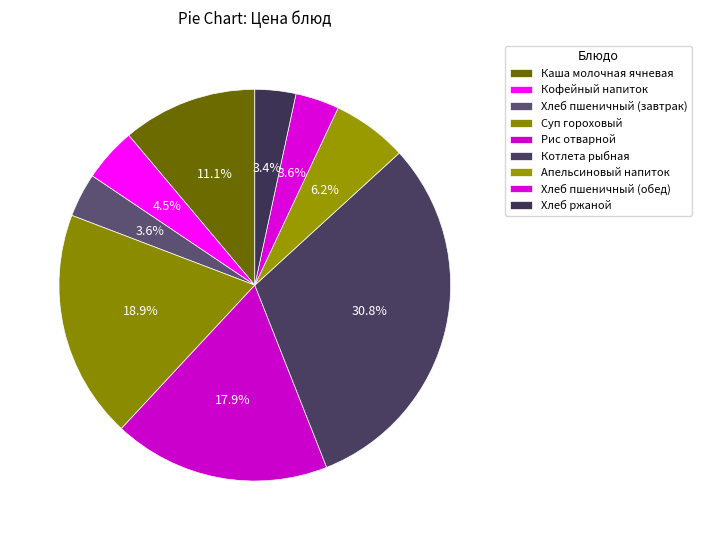

What is the smallest slice in the pie chart?

Хлеб ржаной